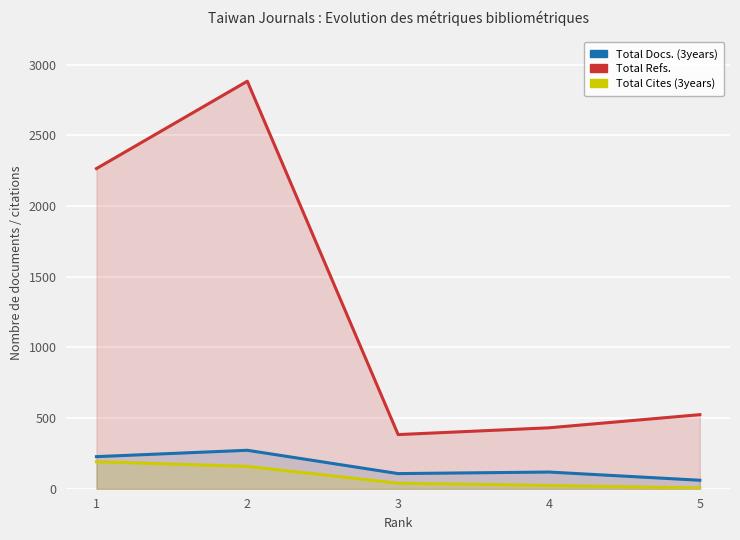

True or false: Total Refs. has more than 1 interior local peaks.

False